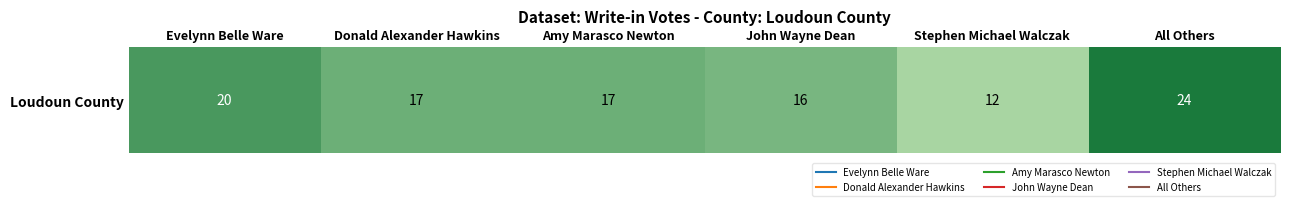

Reading left to right, list all the values displayed in this chart.

Evelynn Belle Ware=20	Donald Alexander Hawkins=17	Amy Marasco Newton=17	John Wayne Dean=16	Stephen Michael Walczak=12	All Others=24